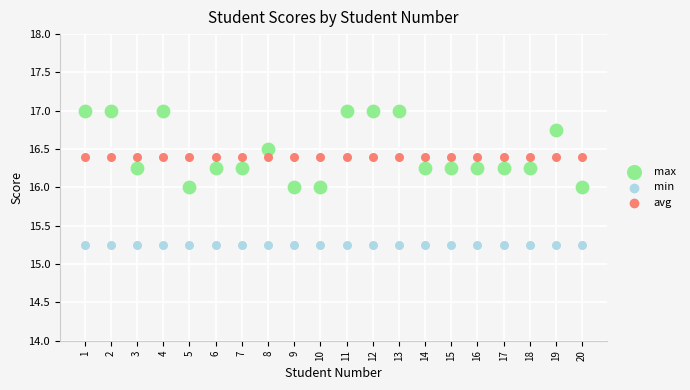

Which series contains the highest Y value?

max